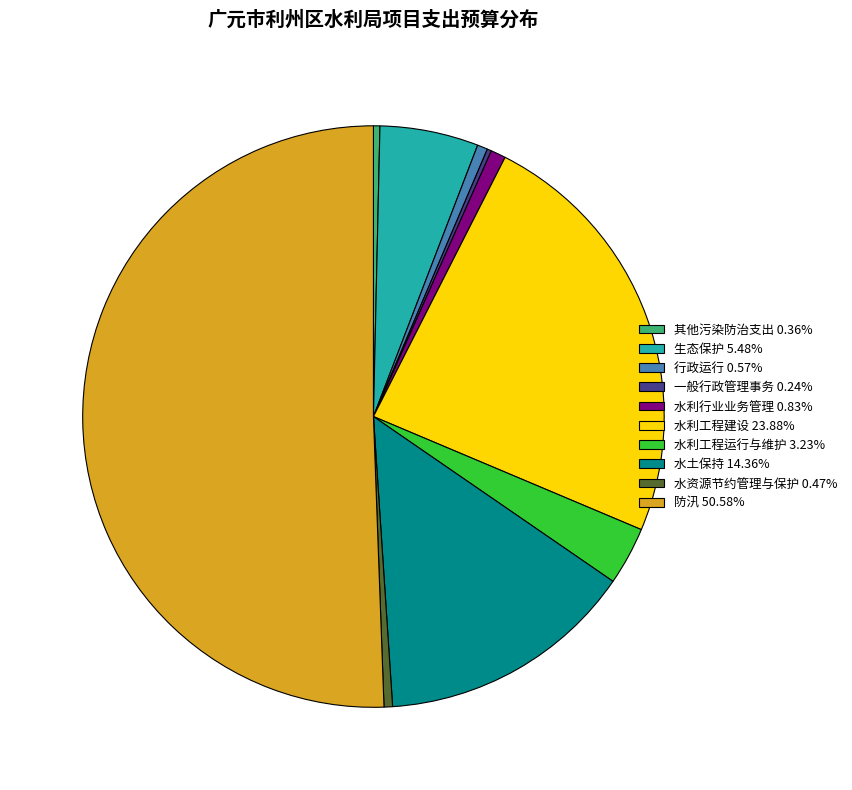

Do 生态保护 5.48% and 其他污染防治支出 0.36% together represent more than half of the pie?

No